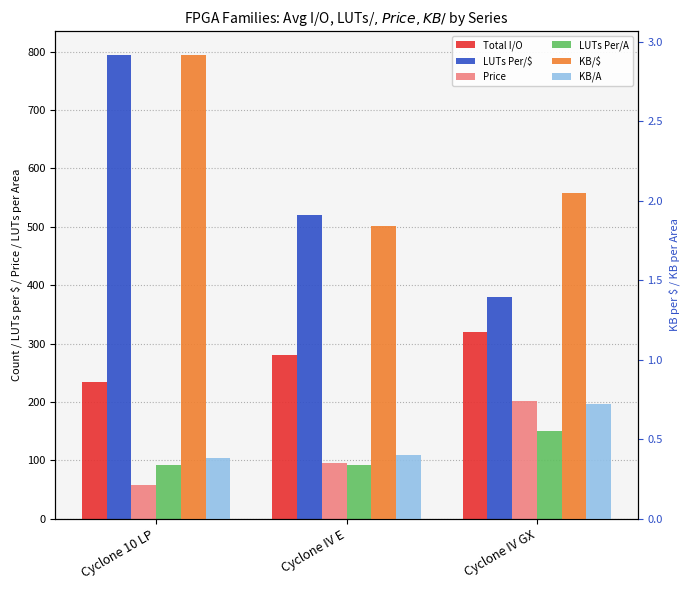

At which category does the chart reach its peak across all series?

Cyclone 10 LP